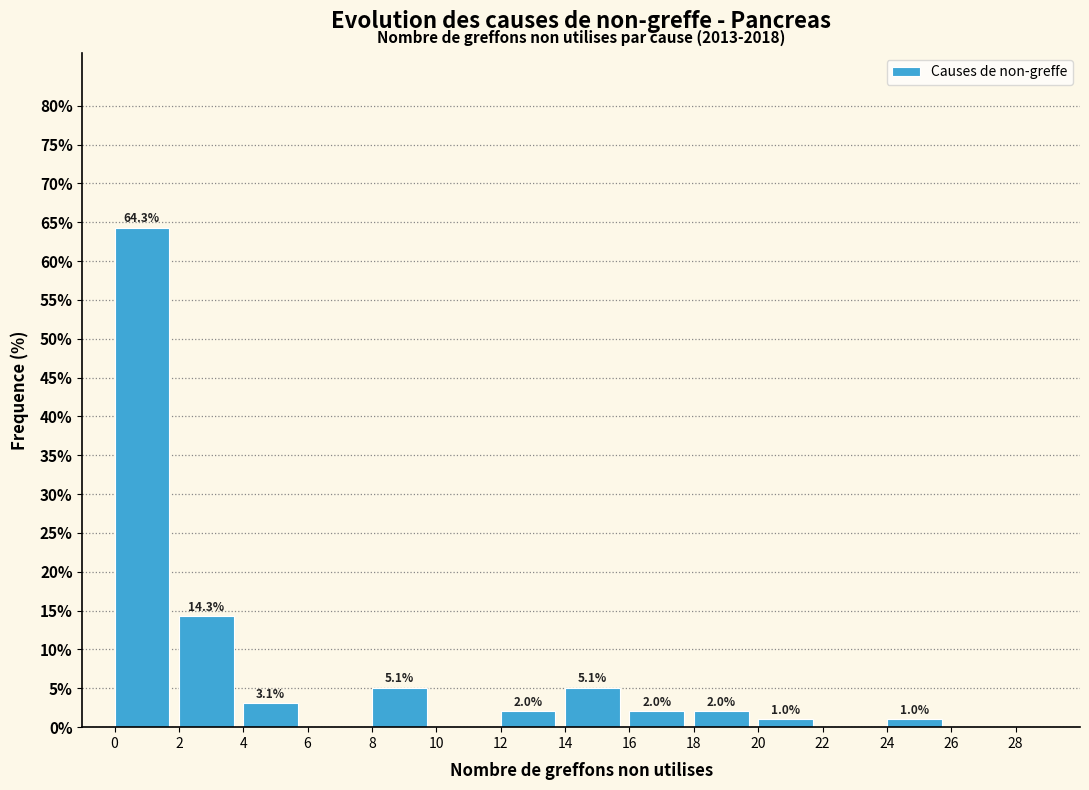

Over which range of the x-axis is the bar tallest?

0 to 2